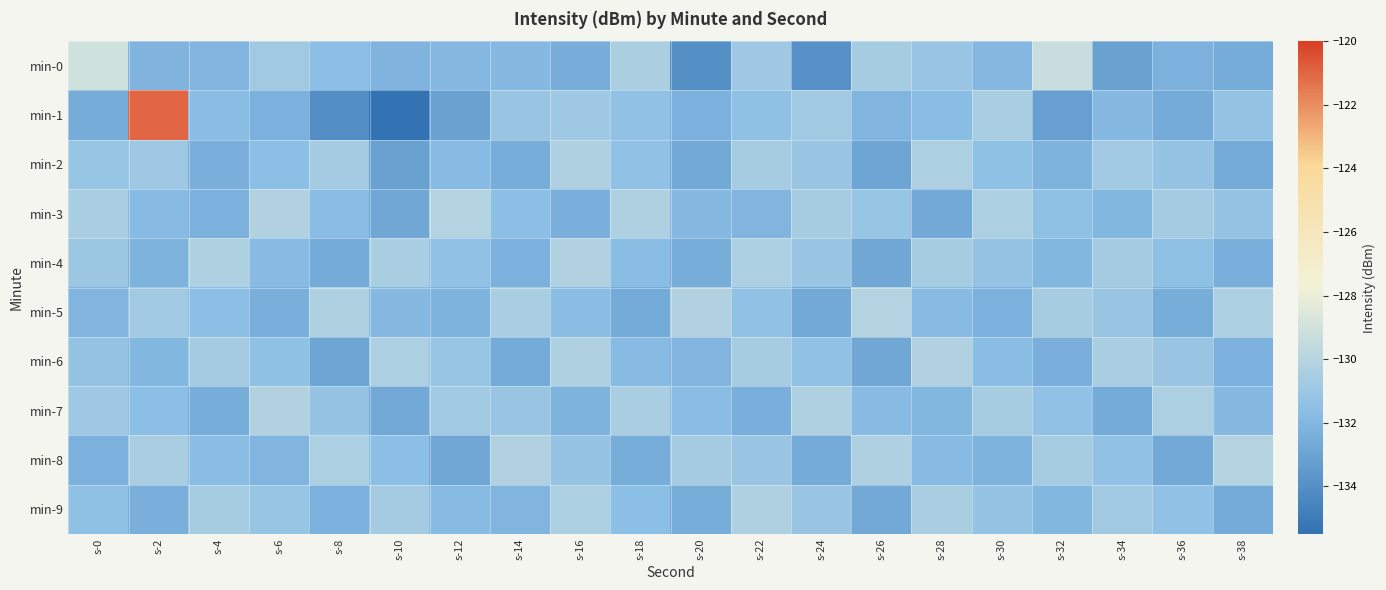

Reading left to right, extract all data points from this chart.

min-0: s-0=-129.0	s-2=-132.1	s-4=-132.1	s-6=-130.8	s-8=-131.6	s-10=-132.1	s-12=-132.0	s-14=-131.9	s-16=-132.5	s-18=-130.5	s-20=-134.0	s-22=-130.9	s-24=-133.9	s-26=-130.6	s-28=-131.1	s-30=-132.0	s-32=-129.3	s-34=-133.1	s-36=-132.3	s-38=-132.5
min-1: s-0=-132.6	s-2=-121.0	s-4=-131.7	s-6=-132.3	s-8=-134.1	s-10=-135.4	s-12=-133.1	s-14=-131.1	s-16=-131.0	s-18=-131.4	s-20=-132.3	s-22=-131.5	s-24=-130.8	s-26=-132.1	s-28=-131.7	s-30=-130.5	s-32=-133.2	s-34=-131.9	s-36=-132.6	s-38=-131.3
min-2: s-0=-131.2	s-2=-130.9	s-4=-132.4	s-6=-131.6	s-8=-130.7	s-10=-133.1	s-12=-131.8	s-14=-132.5	s-16=-130.3	s-18=-131.4	s-20=-132.7	s-22=-130.6	s-24=-131.1	s-26=-132.9	s-28=-130.4	s-30=-131.5	s-32=-132.2	s-34=-130.8	s-36=-131.3	s-38=-132.6
min-3: s-0=-130.5	s-2=-131.8	s-4=-132.3	s-6=-130.2	s-8=-131.7	s-10=-132.8	s-12=-130.1	s-14=-131.6	s-16=-132.4	s-18=-130.3	s-20=-131.9	s-22=-132.1	s-24=-130.6	s-26=-131.2	s-28=-132.7	s-30=-130.4	s-32=-131.5	s-34=-132.0	s-36=-130.7	s-38=-131.3
min-4: s-0=-131.0	s-2=-132.2	s-4=-130.3	s-6=-131.8	s-8=-132.6	s-10=-130.5	s-12=-131.4	s-14=-132.3	s-16=-130.2	s-18=-131.7	s-20=-132.5	s-22=-130.4	s-24=-131.1	s-26=-132.8	s-28=-130.6	s-30=-131.3	s-32=-132.0	s-34=-130.7	s-36=-131.5	s-38=-132.4
min-5: s-0=-132.1	s-2=-130.8	s-4=-131.6	s-6=-132.4	s-8=-130.3	s-10=-131.9	s-12=-132.2	s-14=-130.5	s-16=-131.7	s-18=-132.6	s-20=-130.2	s-22=-131.4	s-24=-132.7	s-26=-130.1	s-28=-131.8	s-30=-132.3	s-32=-130.6	s-34=-131.1	s-36=-132.5	s-38=-130.4
min-6: s-0=-131.3	s-2=-132.0	s-4=-130.7	s-6=-131.5	s-8=-132.9	s-10=-130.4	s-12=-131.2	s-14=-132.6	s-16=-130.3	s-18=-131.8	s-20=-132.1	s-22=-130.6	s-24=-131.4	s-26=-132.8	s-28=-130.2	s-30=-131.7	s-32=-132.4	s-34=-130.5	s-36=-131.1	s-38=-132.3
min-7: s-0=-130.9	s-2=-131.6	s-4=-132.5	s-6=-130.2	s-8=-131.3	s-10=-132.7	s-12=-130.8	s-14=-131.1	s-16=-132.2	s-18=-130.5	s-20=-131.7	s-22=-132.4	s-24=-130.3	s-26=-131.8	s-28=-132.0	s-30=-130.6	s-32=-131.4	s-34=-132.6	s-36=-130.4	s-38=-131.9
min-8: s-0=-132.3	s-2=-130.5	s-4=-131.7	s-6=-132.1	s-8=-130.4	s-10=-131.6	s-12=-132.8	s-14=-130.2	s-16=-131.3	s-18=-132.5	s-20=-130.7	s-22=-131.1	s-24=-132.6	s-26=-130.3	s-28=-131.8	s-30=-132.2	s-32=-130.6	s-34=-131.4	s-36=-132.7	s-38=-130.1
min-9: s-0=-131.5	s-2=-132.4	s-4=-130.6	s-6=-131.2	s-8=-132.3	s-10=-130.7	s-12=-131.8	s-14=-132.1	s-16=-130.4	s-18=-131.6	s-20=-132.5	s-22=-130.3	s-24=-131.1	s-26=-132.7	s-28=-130.5	s-30=-131.3	s-32=-132.0	s-34=-130.8	s-36=-131.4	s-38=-132.6